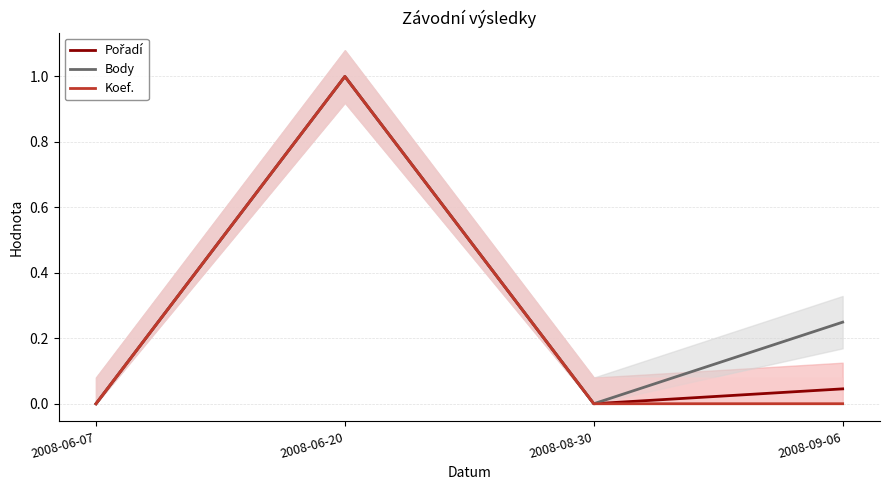

List the labels in order of Body value, smallest first.

2008-06-07, 2008-08-30, 2008-09-06, 2008-06-20